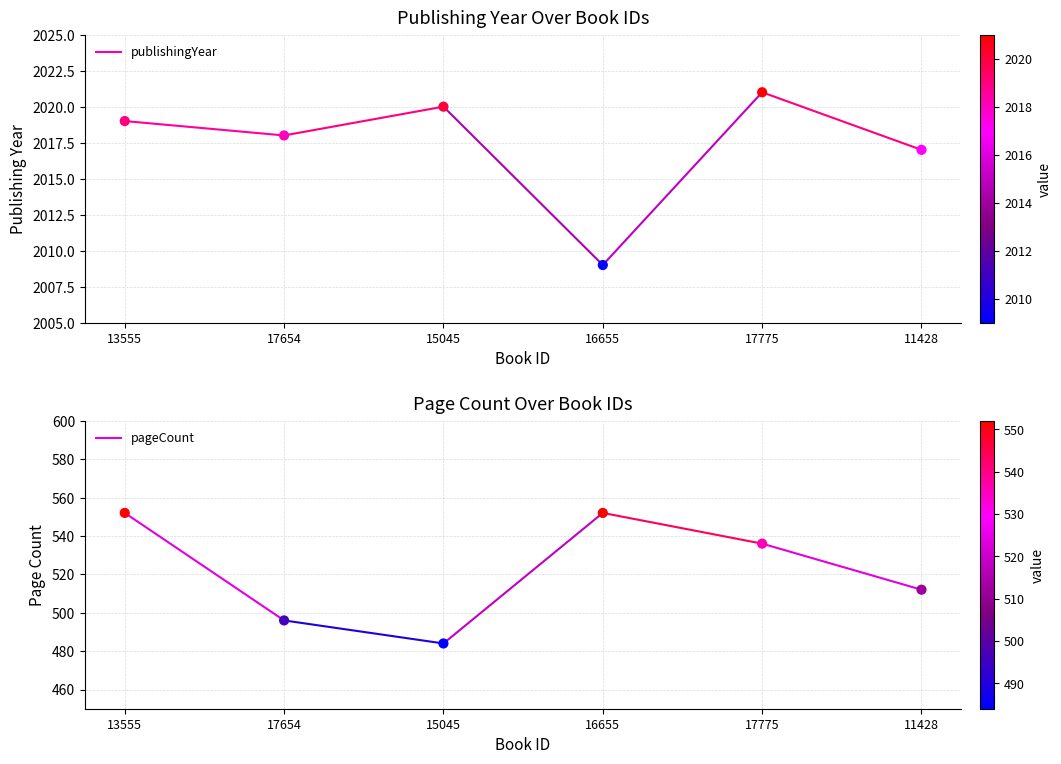

Which series reaches the minimum Y coordinate?

pageCount